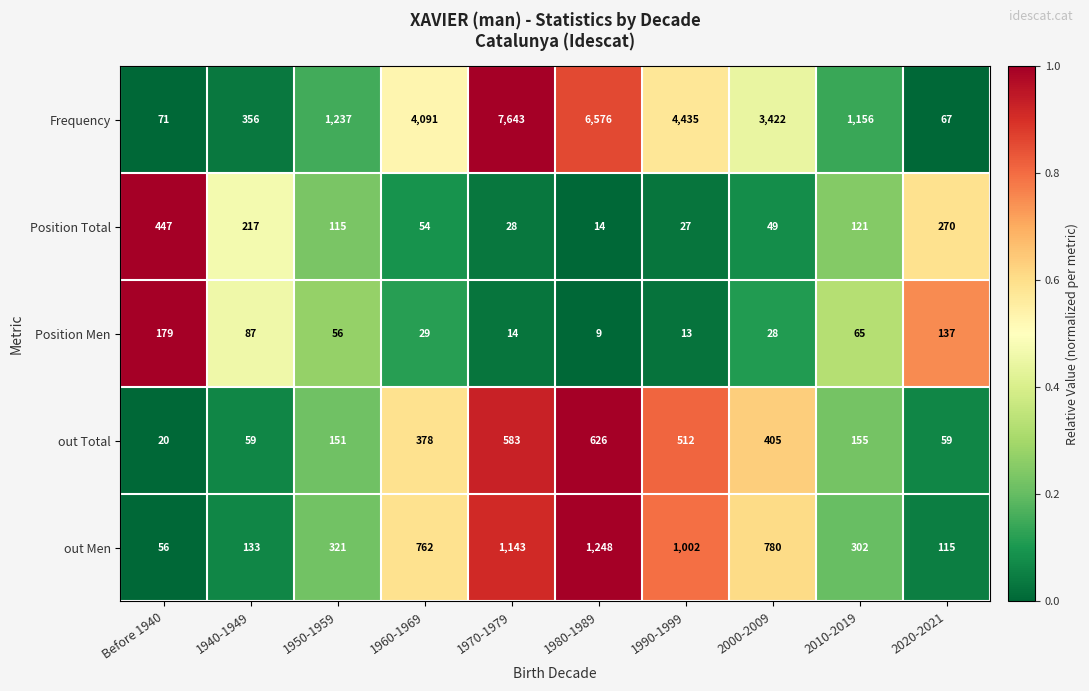

Rank the series at 2010-2019 from lowest to highest value.

Position Men, Position Total, out Total, out Men, Frequency